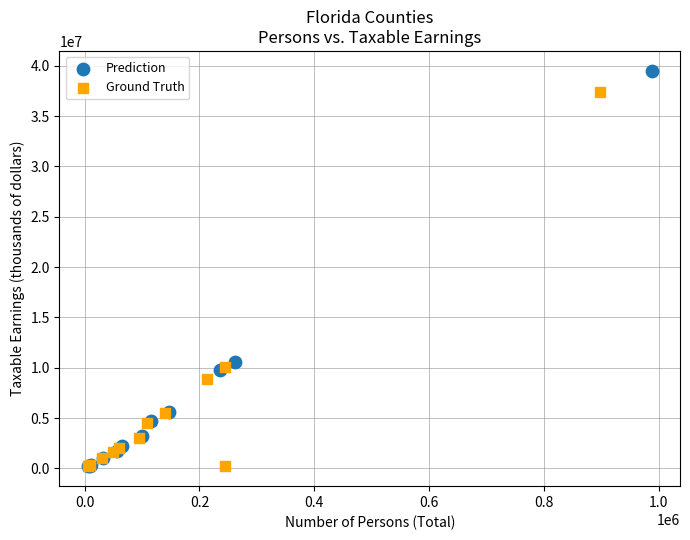

Which series reaches the maximum Y coordinate?

Prediction